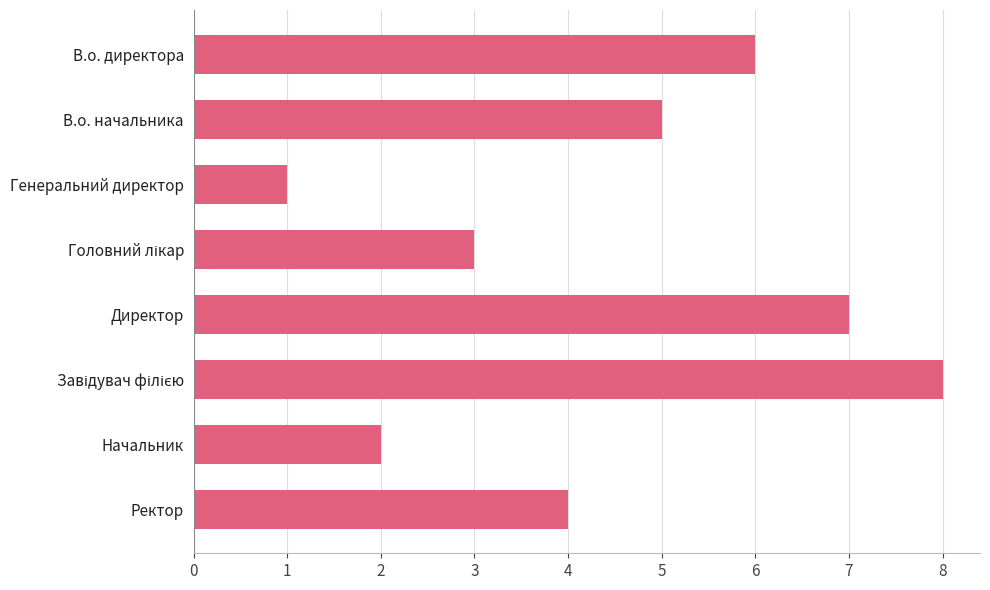

Is it true that the value at В.о. директора is 10?

False